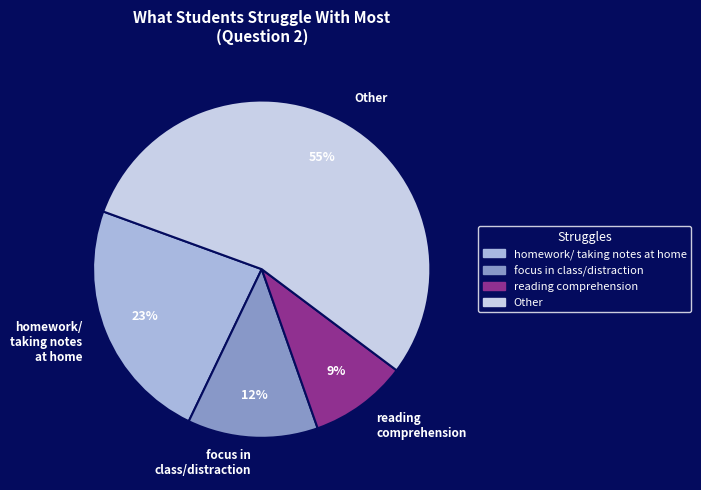

Is it true that homework/ taking notes at home is 23% of the pie?

True